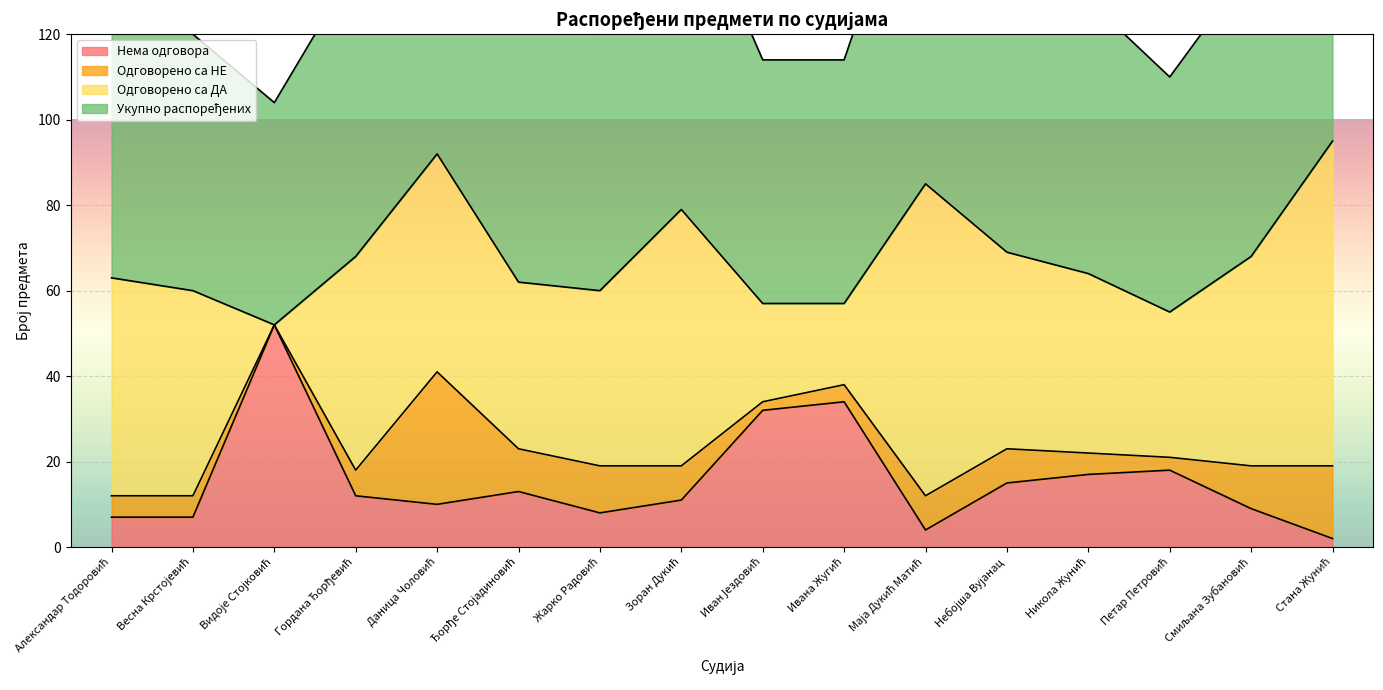

What is the maximum value for Нема одговора?

52